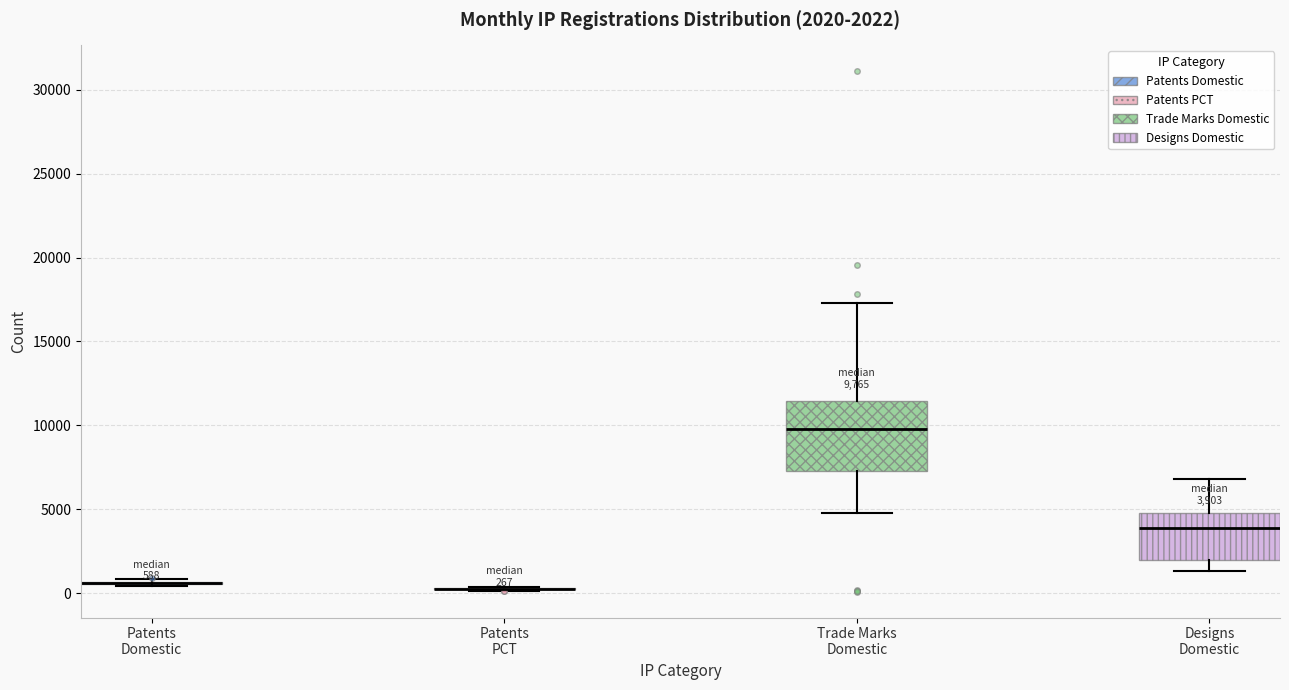

Which box is the tallest, from its lower edge to its upper edge?

Trade Marks Domestic